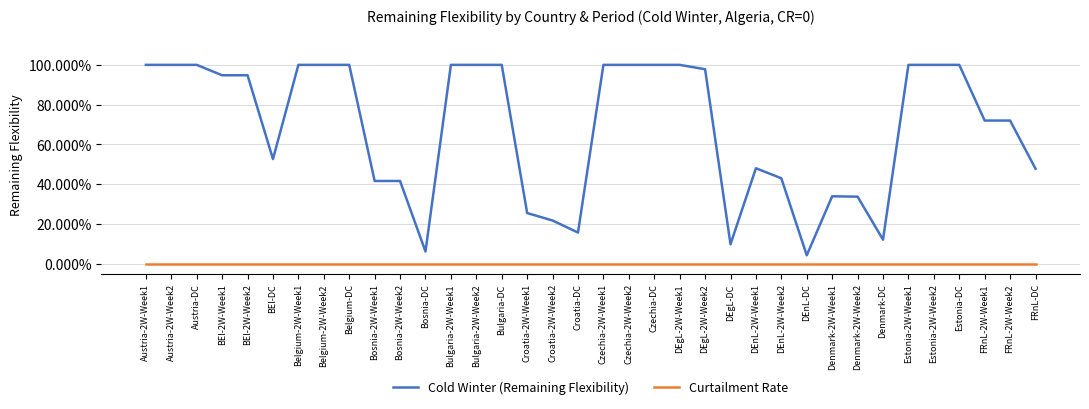

At which label is Curtailment Rate closest to 0?

Austria-2W-Week1